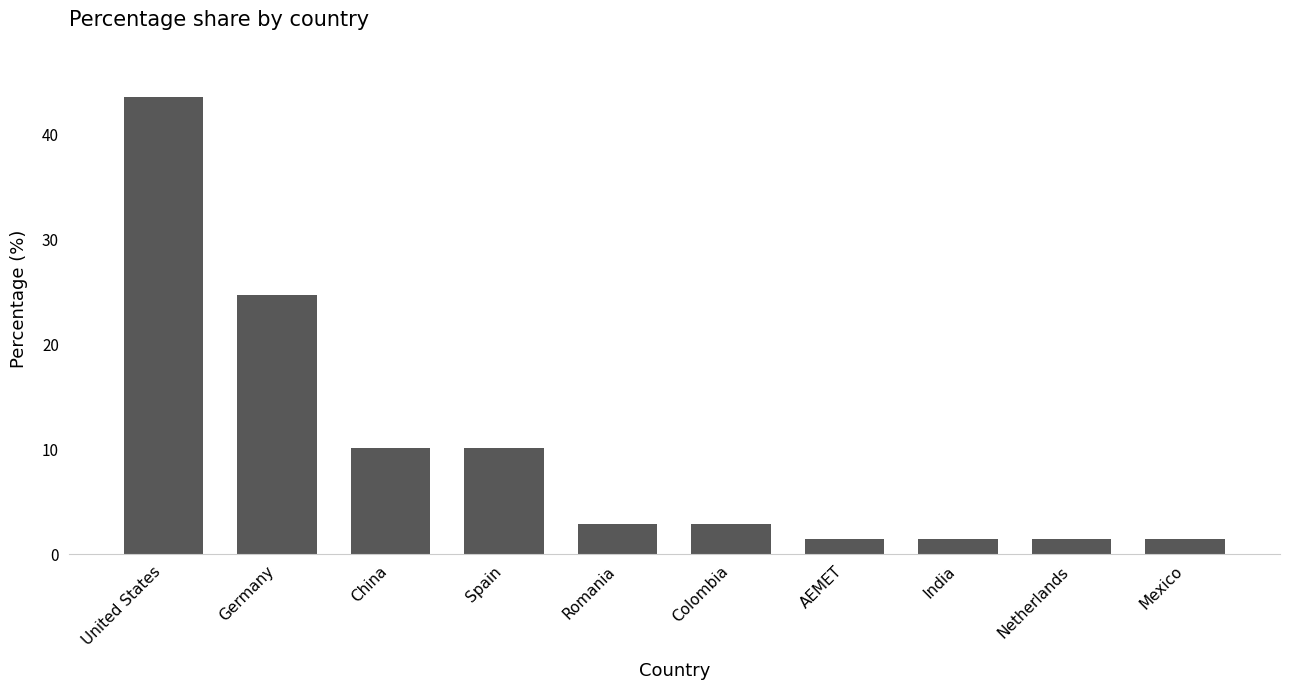

Which label corresponds to the largest value in the chart?

United States